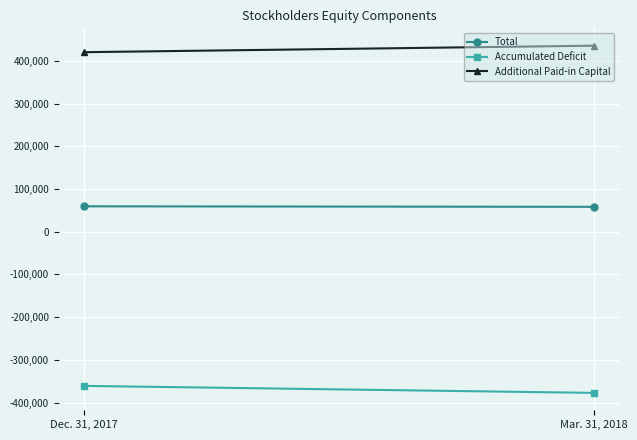

Which series changed the most between Dec. 31, 2017 and Mar. 31, 2018?

Accumulated Deficit